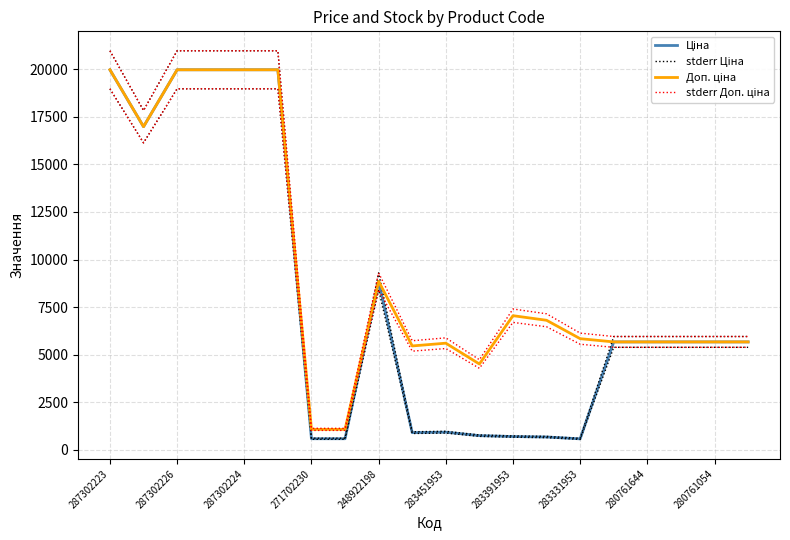

What is the difference between the maximum and minimum values in the Доп. ціна series?

18882.5